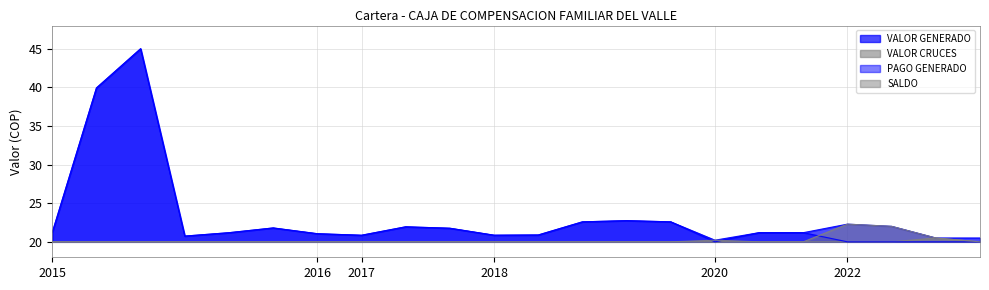

True or false: SALDO and VALOR GENERADO cross at least once.

False